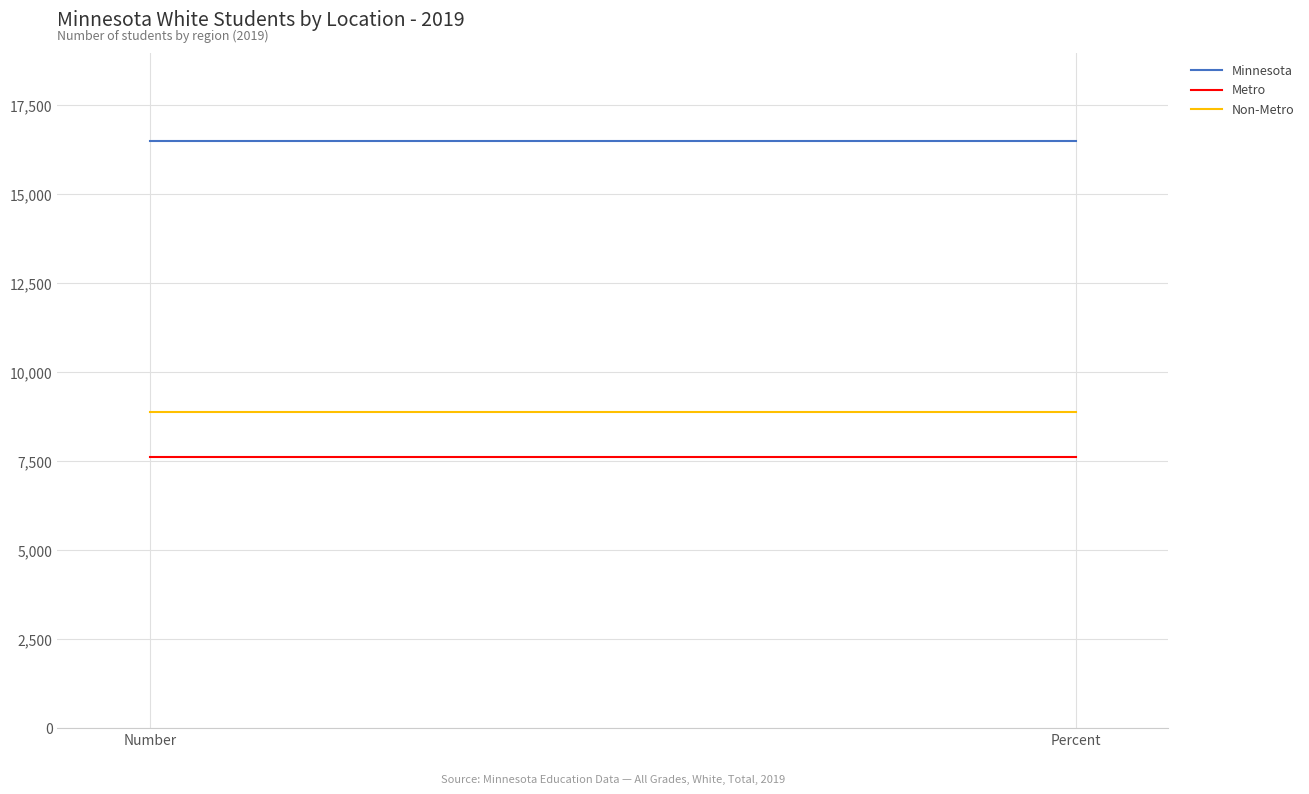

Reading left to right, list all the values displayed in this chart.

Minnesota: 16498	16498
Metro: 7629	7629
Non-Metro: 8869	8869